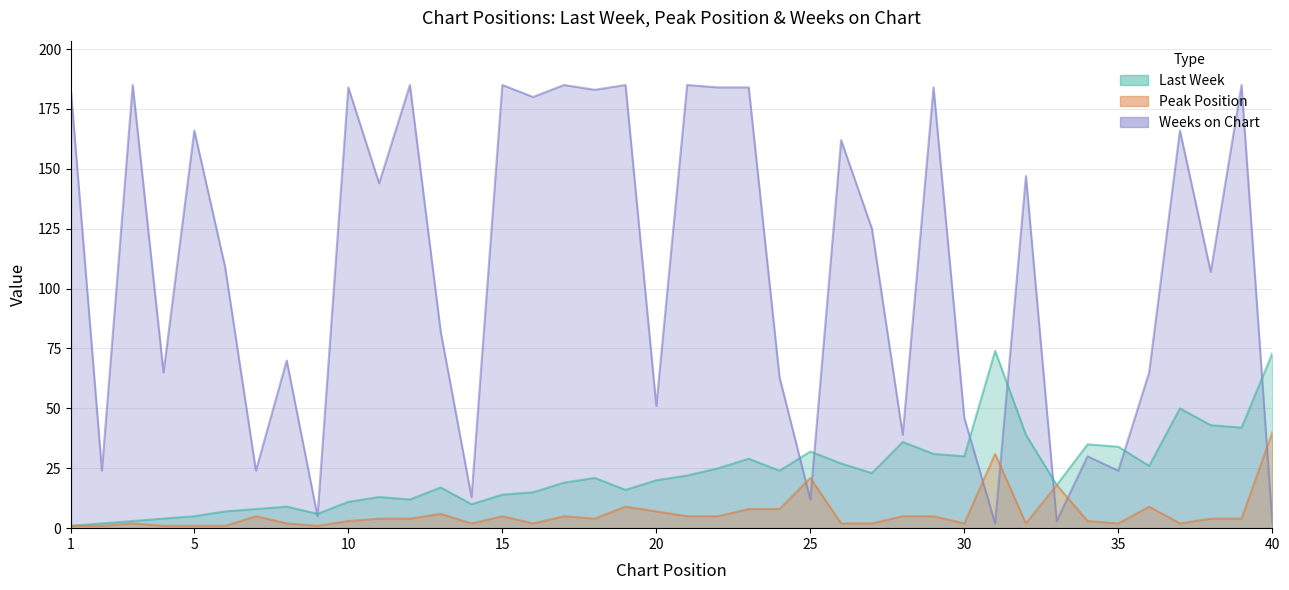

How many times do Weeks on Chart and Peak Position cross each other?

7